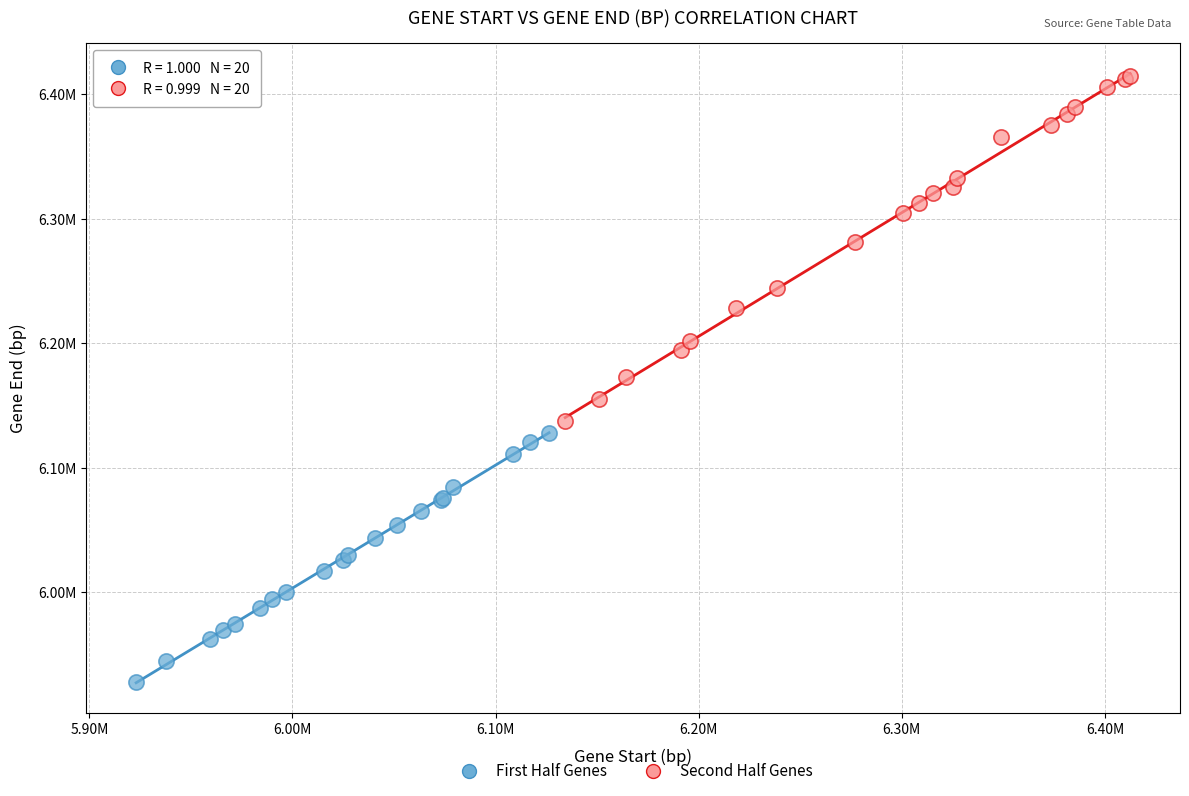

What are all the series names shown in the legend?

First Half Genes, Second Half Genes